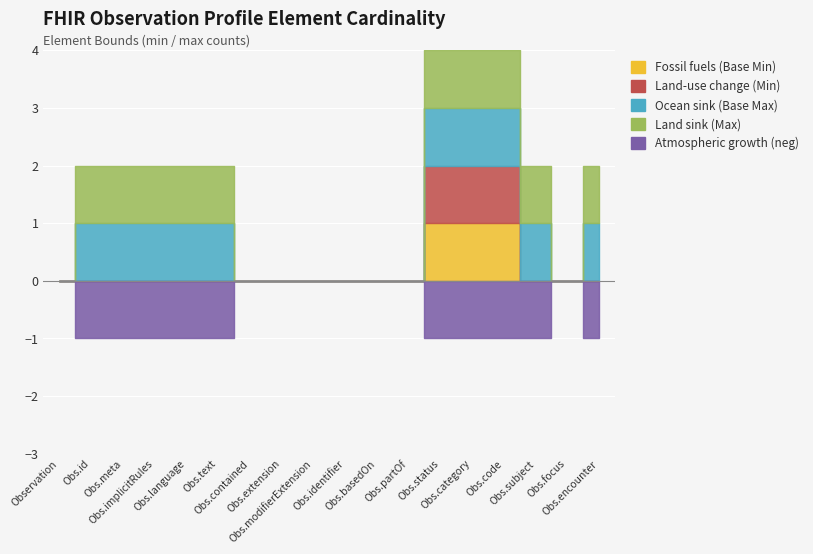

What position from the right is Observation.code?

4